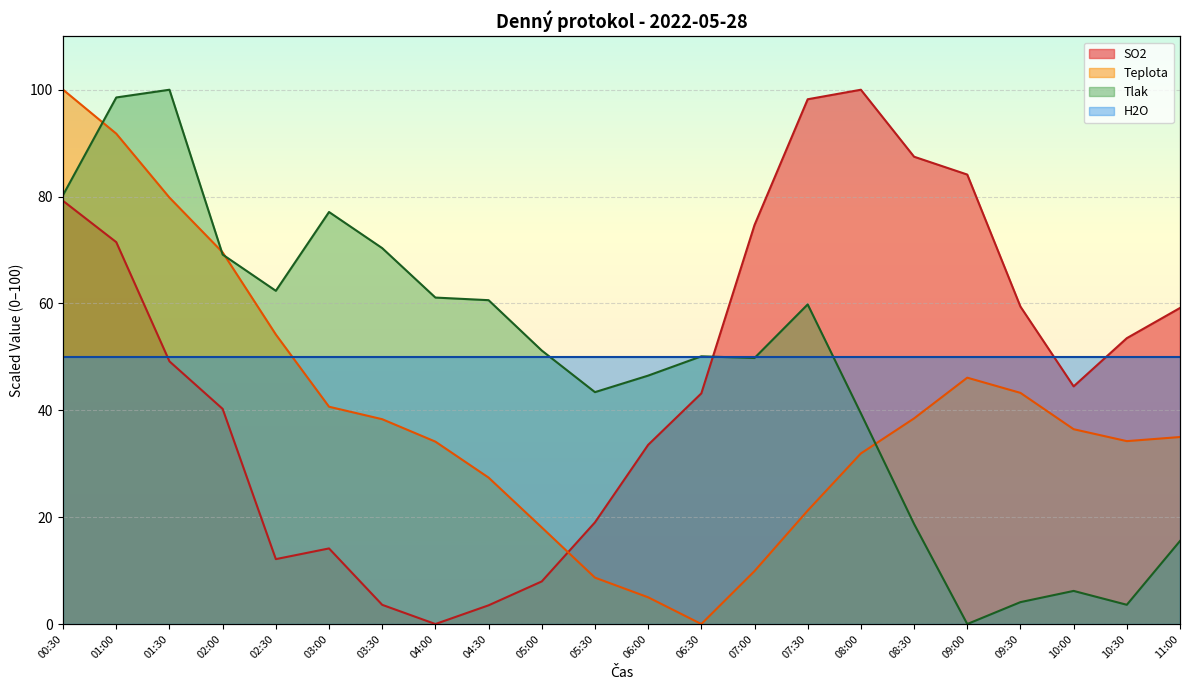

How many positive values does the Tlak series have?

21